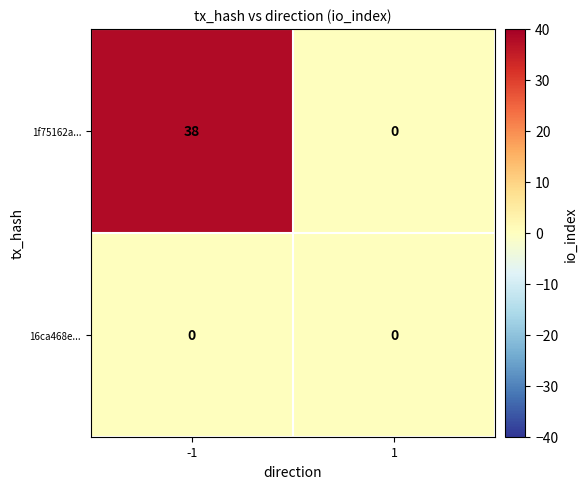

At which category is the sum across all series the highest?

-1